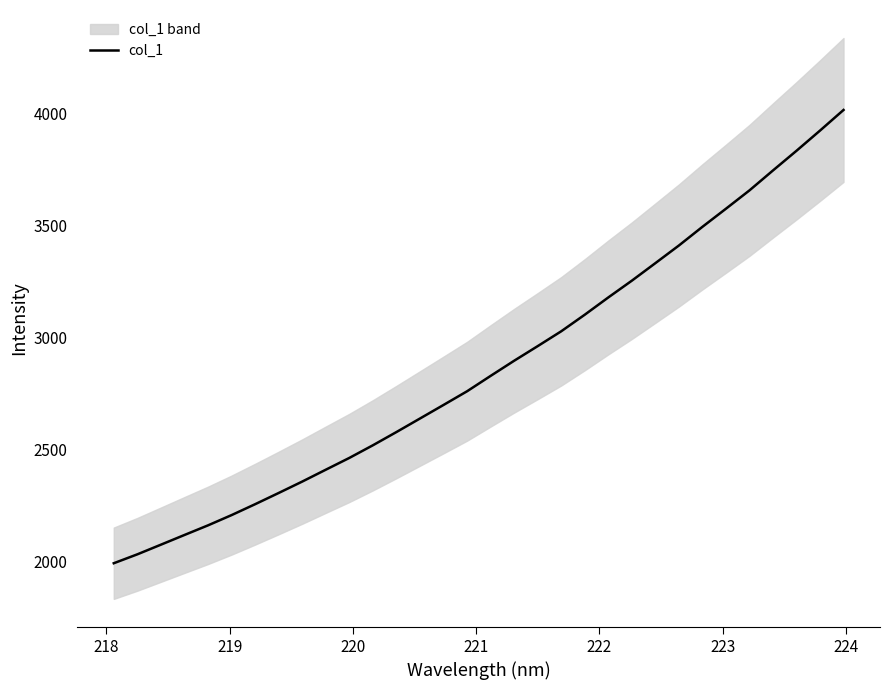

Does the chart display data point markers on the line(s)?

No